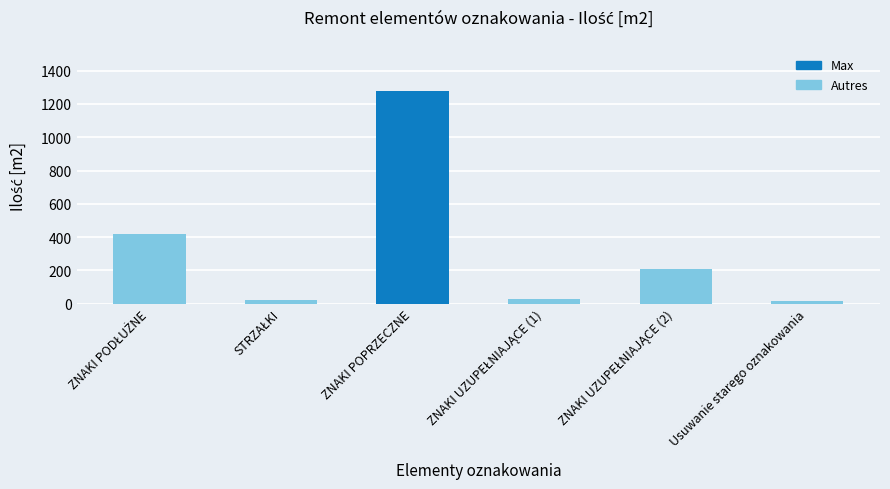

What is the label of the 6th bar from the left?

Usuwanie starego oznakowania